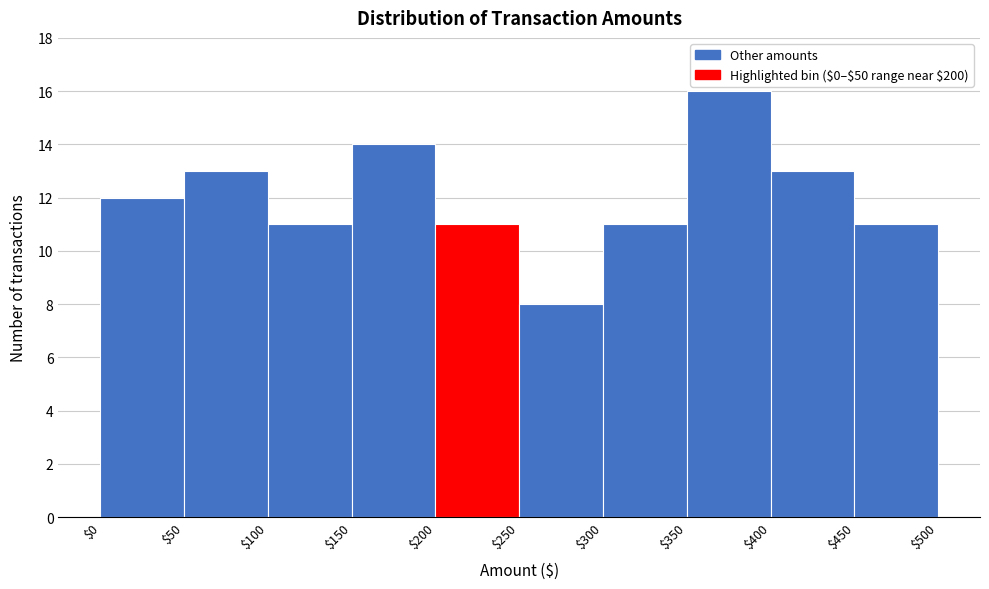

Reading left to right, transcribe this chart: for each bar, give the range it covers on the x-axis and its height. The values are not printed on the chart, so give them approximately, as read against the axis.

$0 to $50: 12
$50 to $100: 13
$100 to $150: 11
$150 to $200: 14
$200 to $250: 11
$250 to $300: 8
$300 to $350: 11
$350 to $400: 16
$400 to $450: 13
$450 to $500: 11